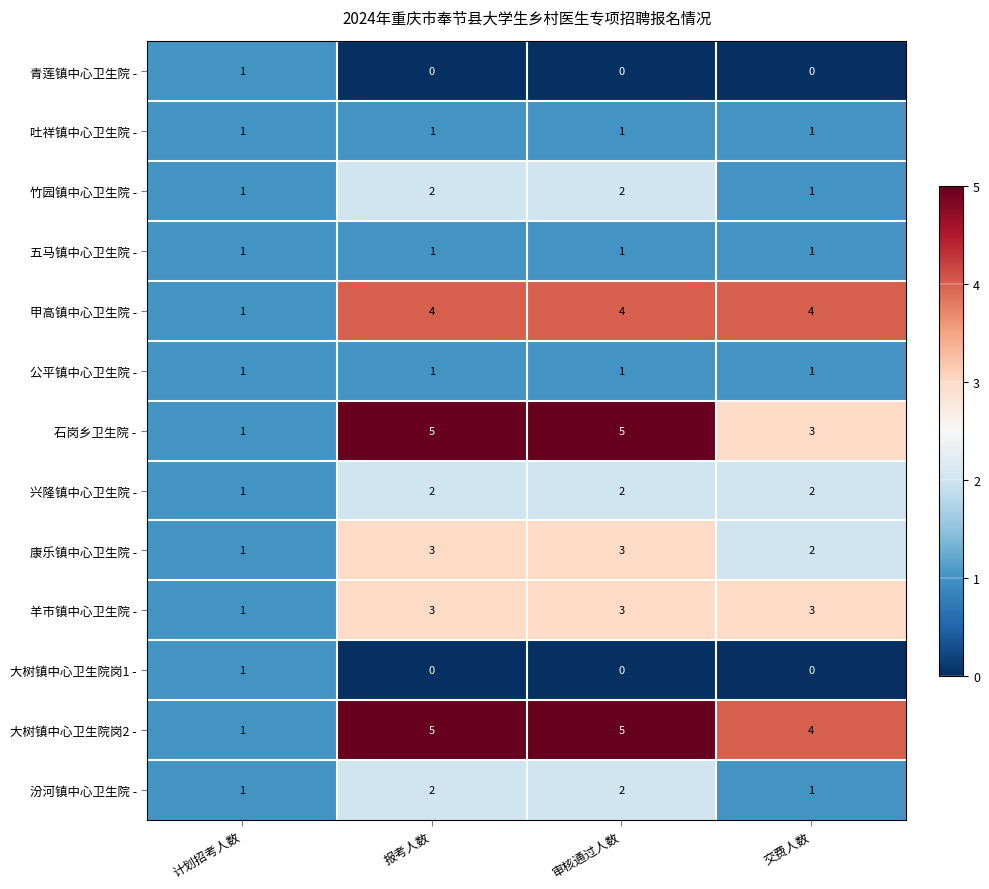

What is the greatest value displayed?

5